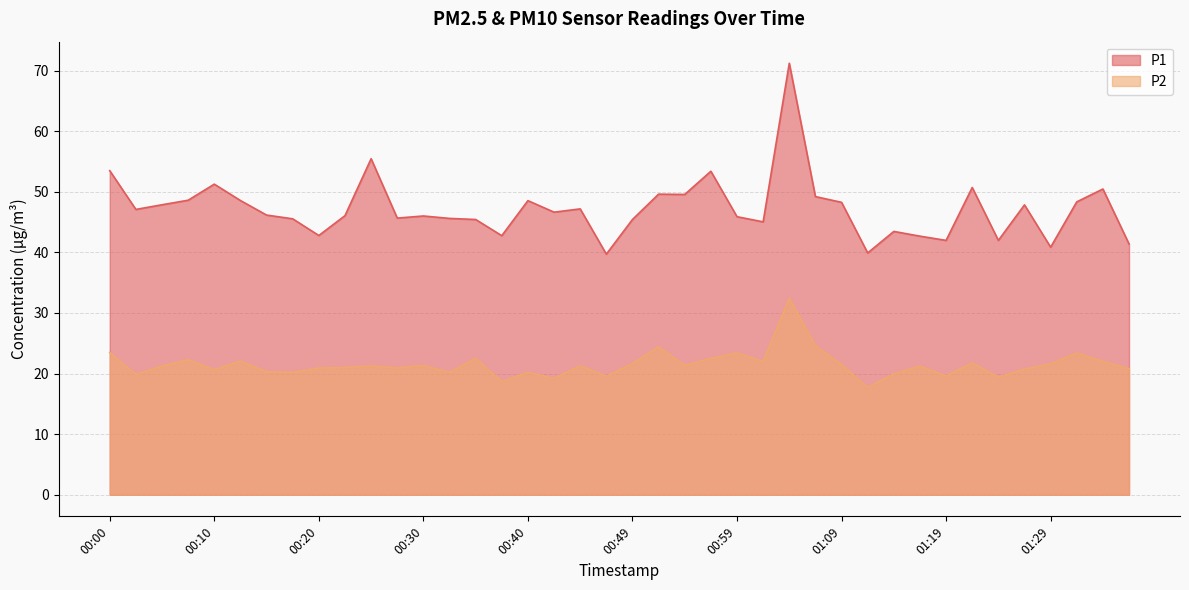

True or false: P1 has a value of 88.0 at 00:54.

False